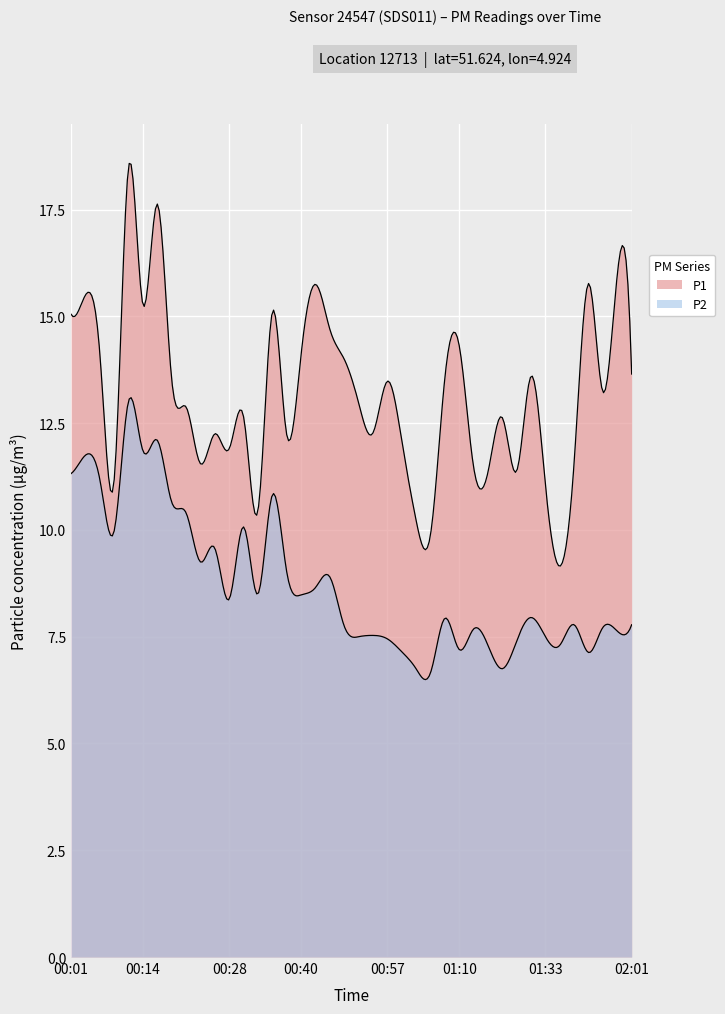

Is it true that P2 equals 6.5 at 00:16?

False